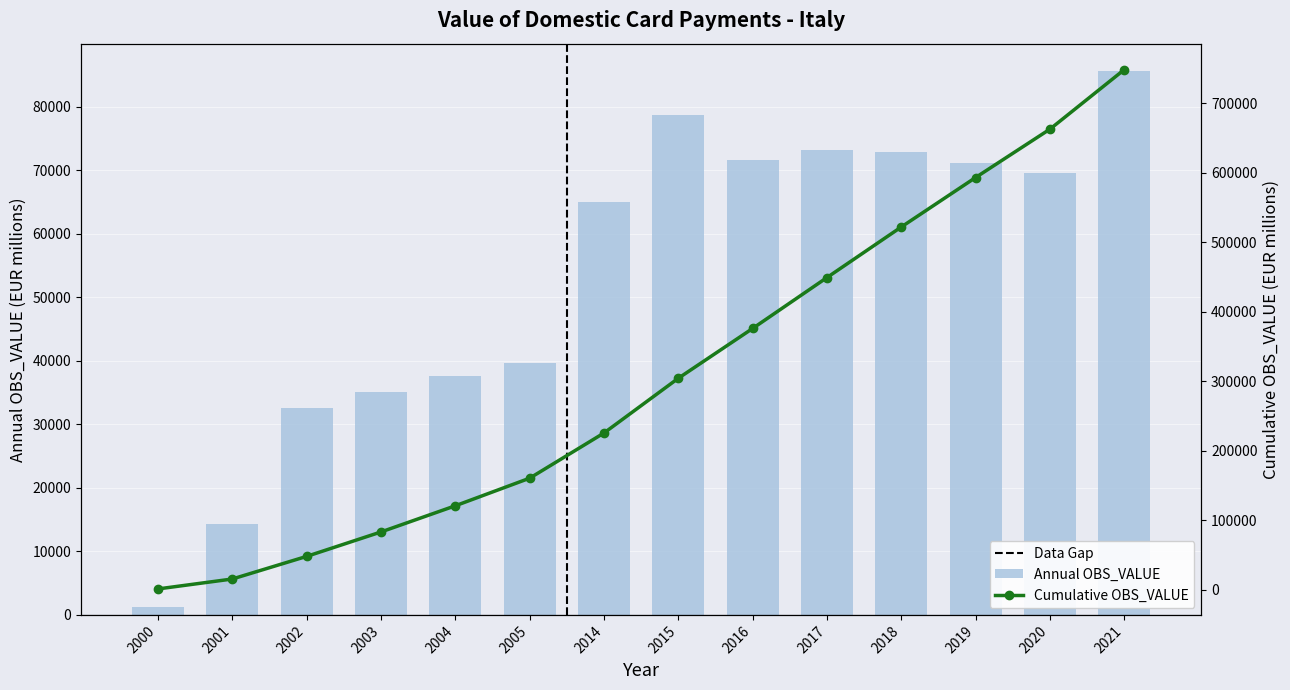

Where does the data first go above 69586?

2015